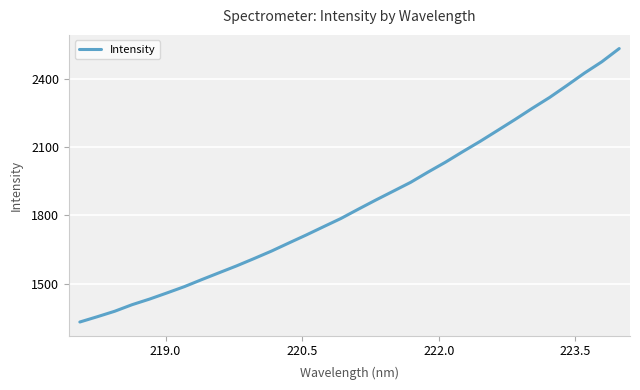

What is the difference between the maximum and minimum values?

1200.6